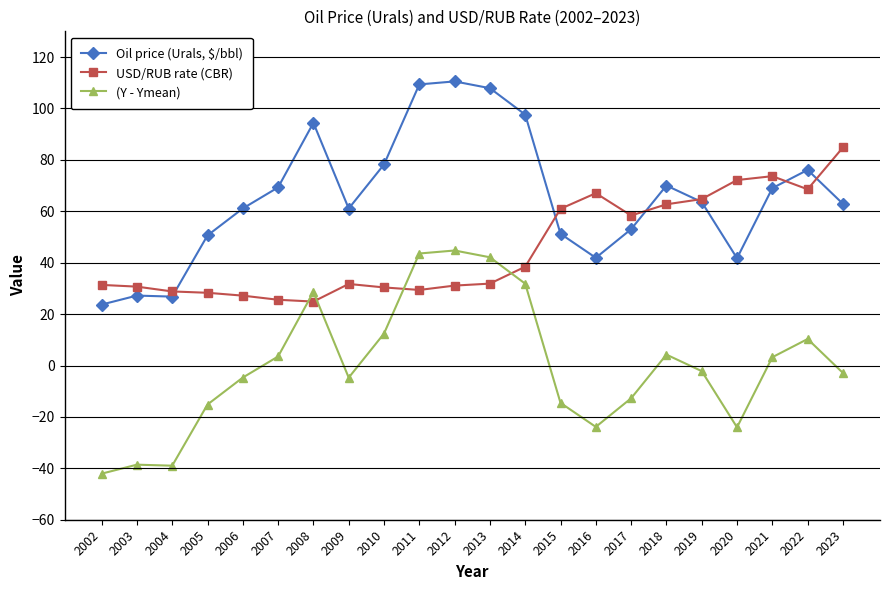

In Oil price (Urals, $/bbl), how many points are higher than both neighbors (excluding endpoints)?

5